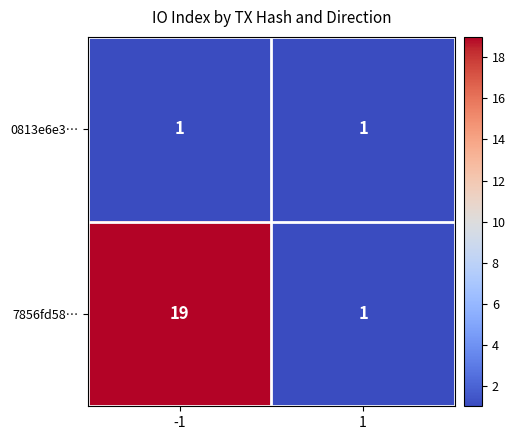

What is the total value across all series at -1?

20